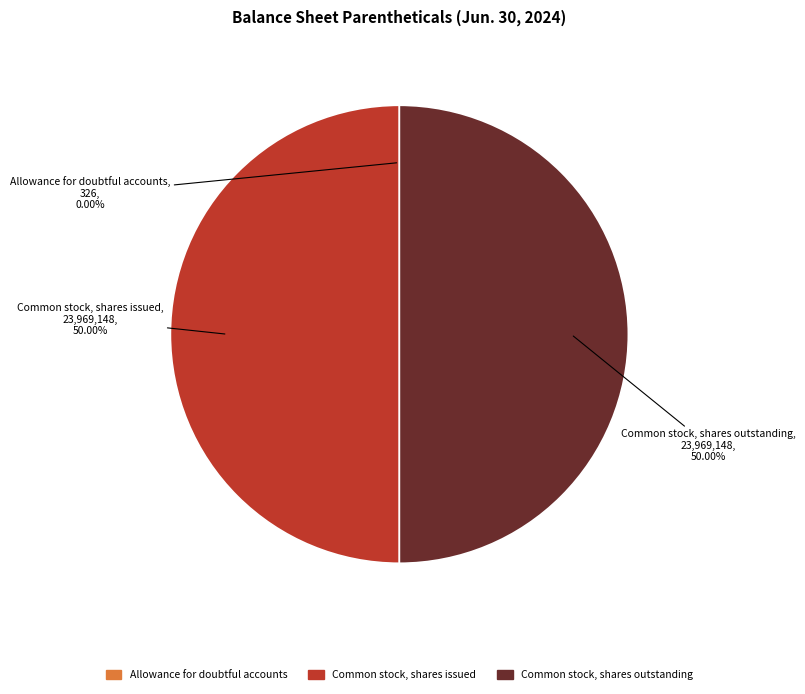

To the nearest percent, what is the combined percentage of Common stock, shares issued and Common stock, shares outstanding?

100%